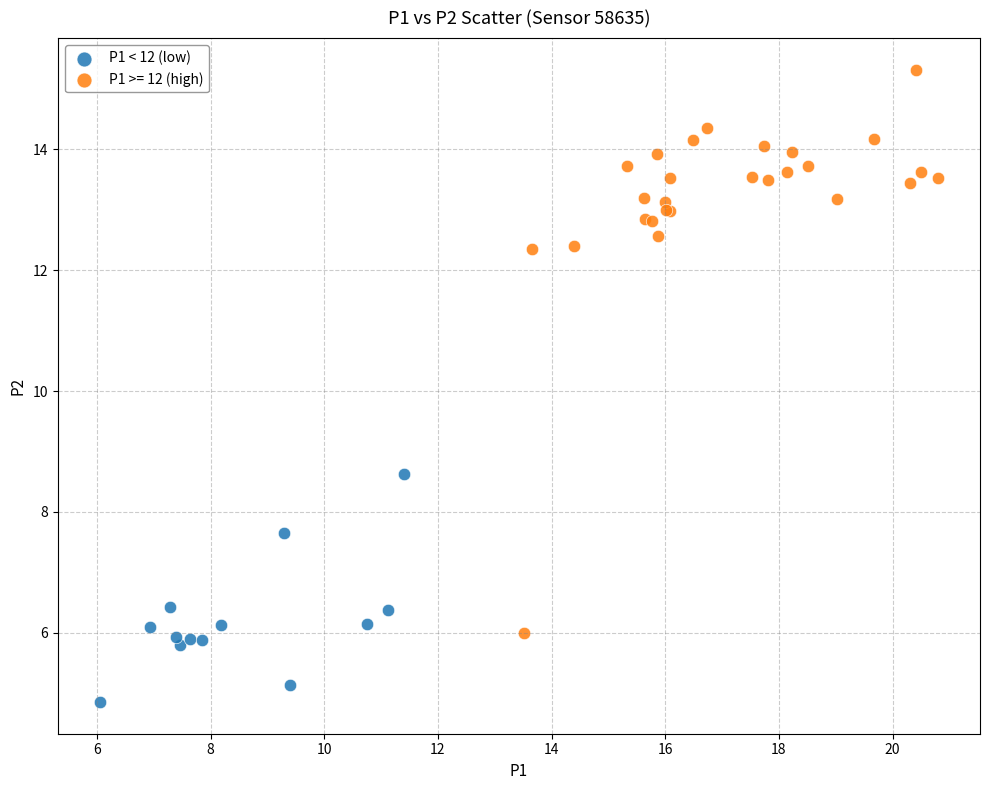

Which series has the widest spread of Y values?

P1 >= 12 (high)